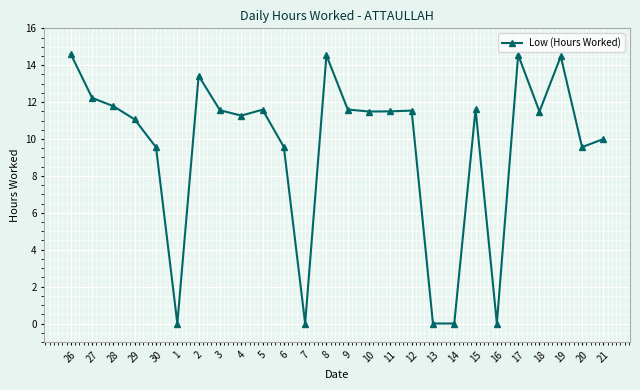

What is the label of the 9th point from the right?

13